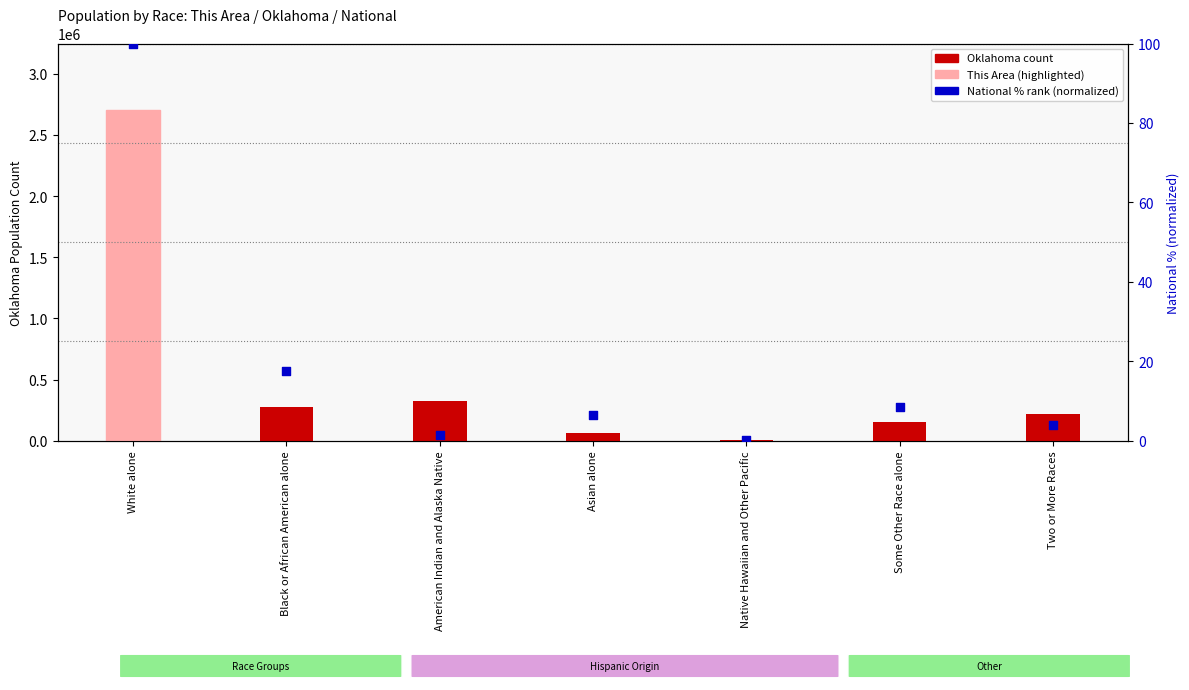

Which series reaches the minimum Y coordinate?

National % (normalized)